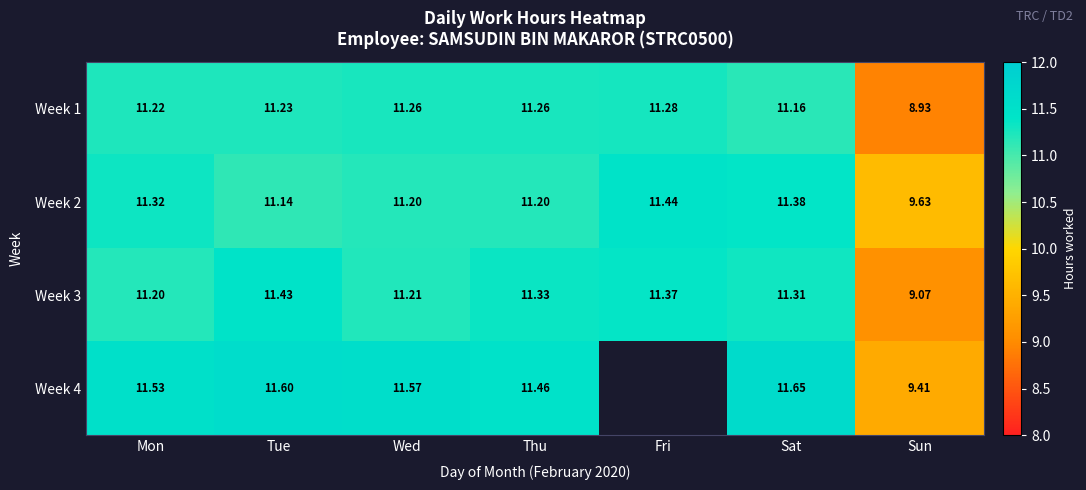

What is the difference between the Week 4 values at Thu and Sat?

0.2